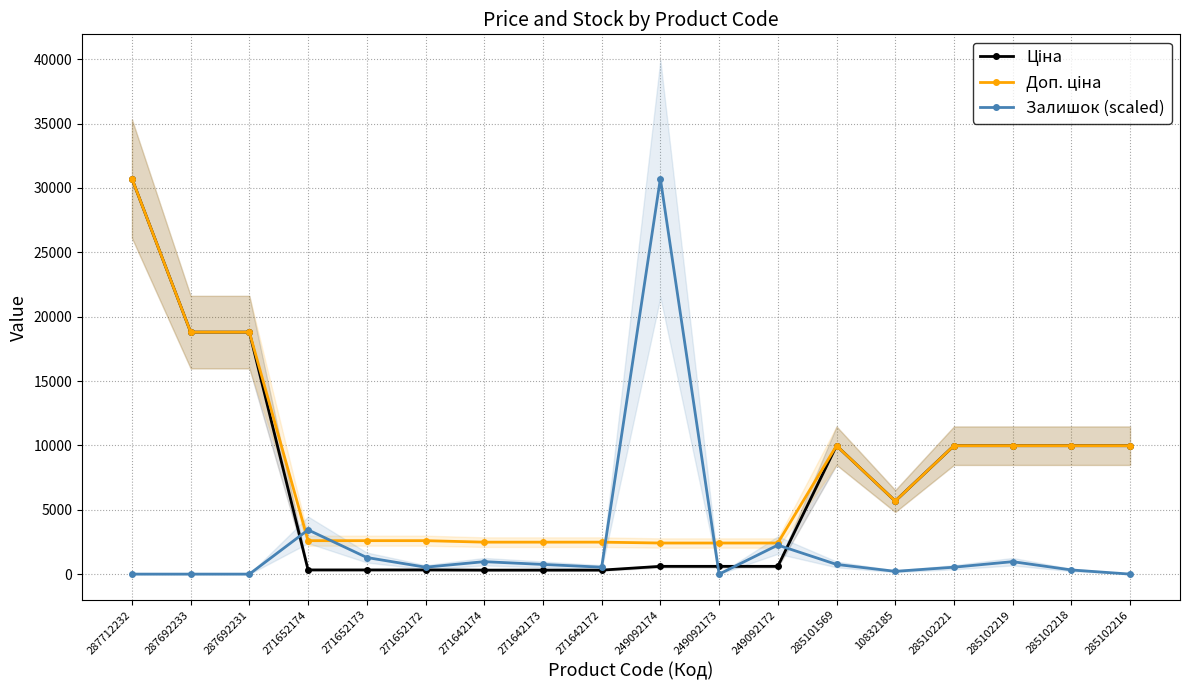

Reading left to right, what are all the values shown in this chart?

Ціна: 287712232=30717.1	287692233=18796.8	287692231=18796.8	271652174=324.8	271652173=324.8	271652172=324.8	271642174=310.3	271642173=310.3	271642172=310.3	249092174=603.7	249092173=603.7	249092172=603.7	285101569=9975.0	10832185=5673.8	285102221=9975.0	285102219=9975.0	285102218=9975.0	285102216=9975.0
Доп. ціна: 287712232=30717.1	287692233=18796.8	287692231=18796.8	271652174=2598.3	271652173=2598.3	271652172=2598.3	271642174=2482.4	271642173=2482.4	271642172=2482.4	249092174=2414.8	249092173=2414.8	249092172=2414.8	285101569=9975.0	10832185=5673.8	285102221=9975.0	285102219=9975.0	285102218=9975.0	285102216=9975.0
Залишок (scaled): 287712232=0.0	287692233=0.0	287692231=0.0	271652174=3436.9	271652173=1288.8	271652172=537.0	271642174=966.6	271642173=751.8	271642172=537.0	249092174=30717.1	249092173=0.0	249092172=2255.5	285101569=751.8	10832185=214.8	285102221=537.0	285102219=966.6	285102218=322.2	285102216=0.0